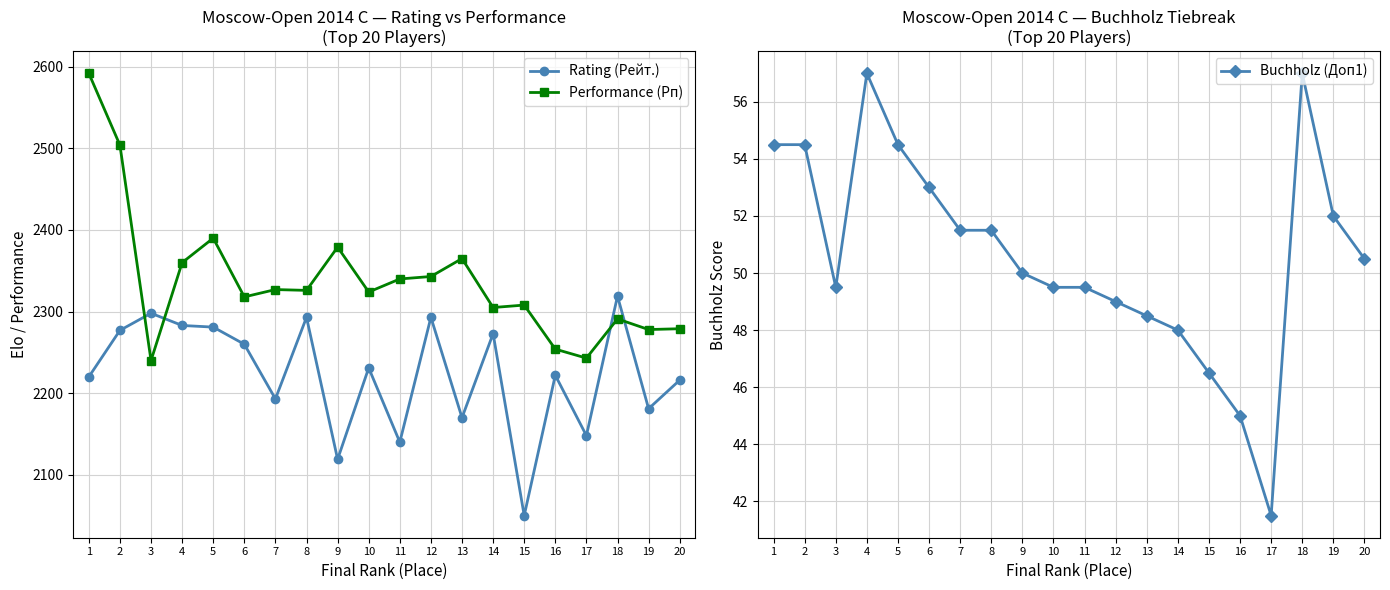

In Rating (Рейт.), how many points are higher than both neighbors (excluding endpoints)?

7